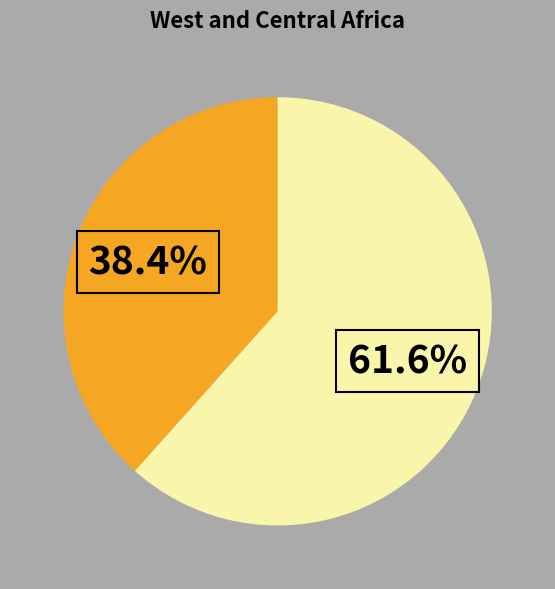

How many slices are in this pie chart?

2